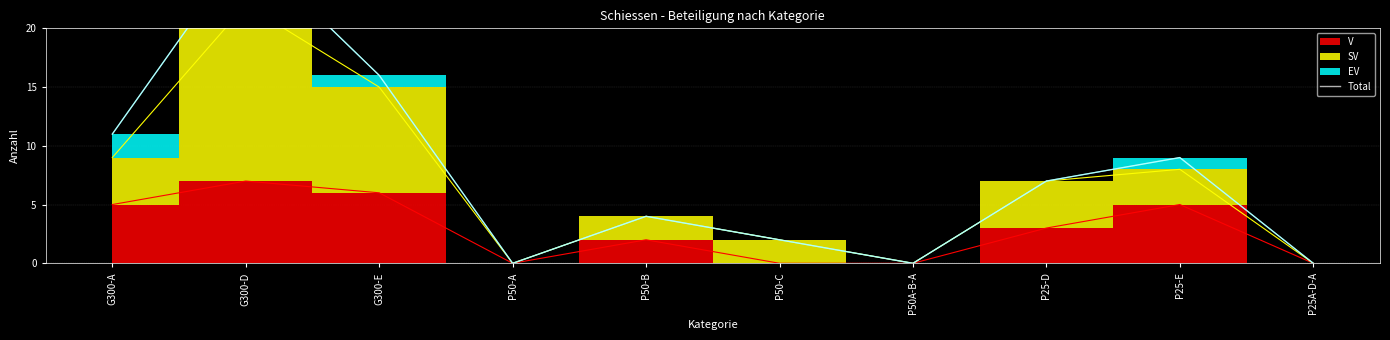

The chart shows a value of 27 at G300-D. True or false?

True